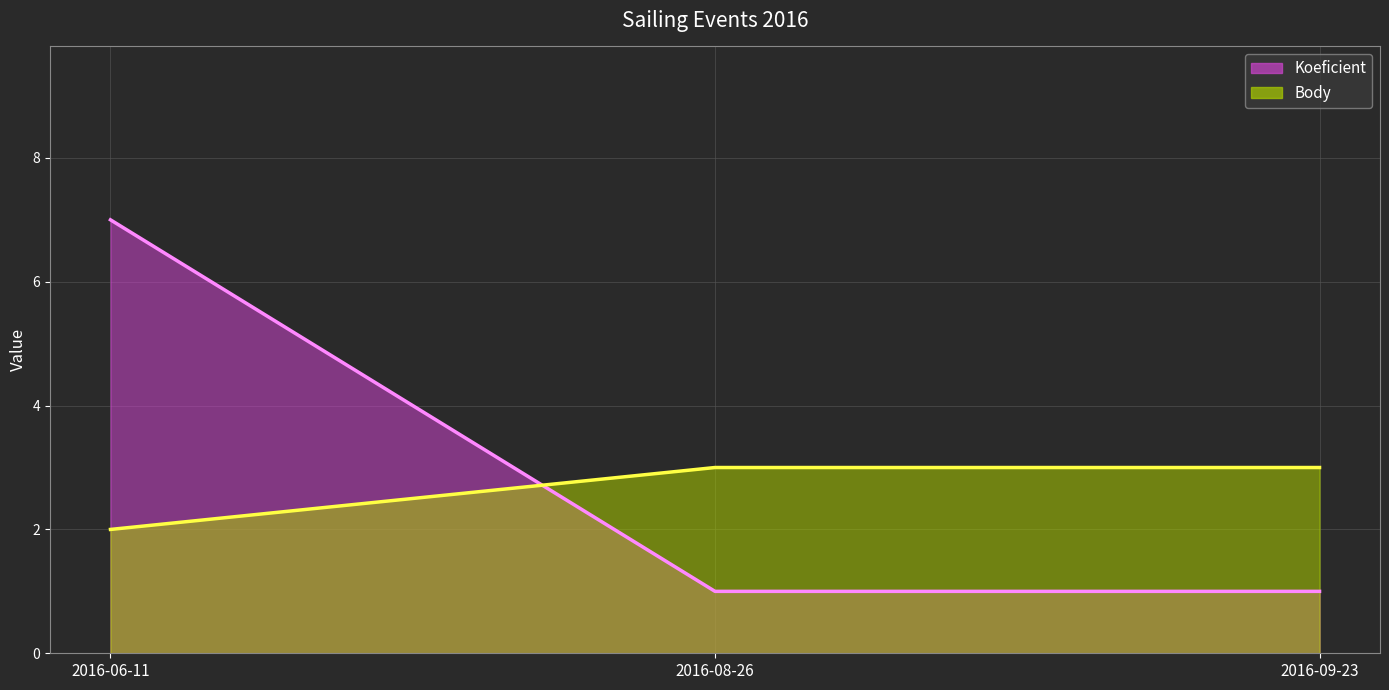

List the series in order of their peak value, highest first.

Koeficient, Body